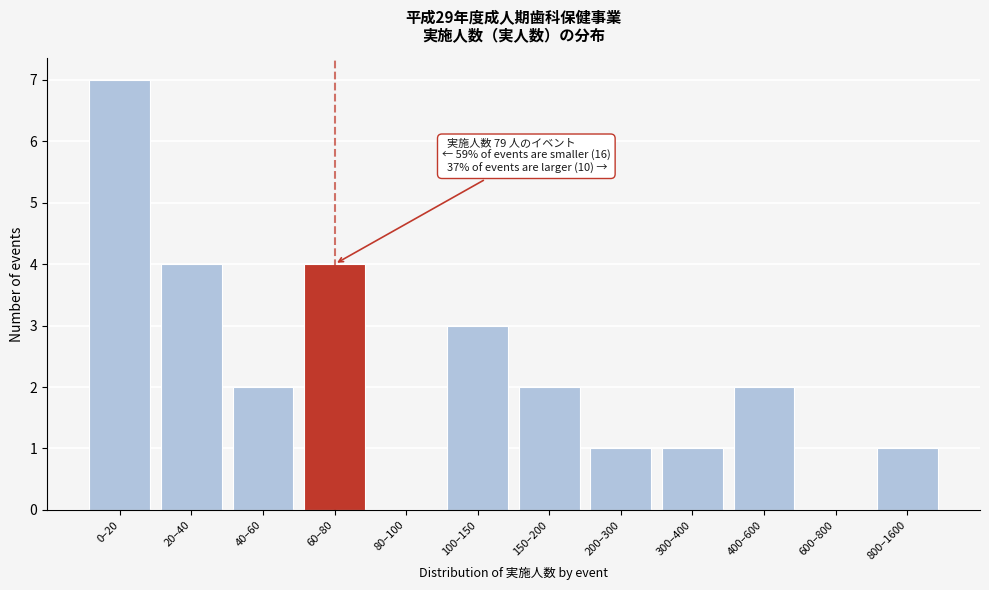

Reading left to right, transcribe all the data shown in this chart.

0–20=7	20–40=4	40–60=2	60–80=4	80–100=0	100–150=3	150–200=2	200–300=1	300–400=1	400–600=2	600–800=0	800–1600=1